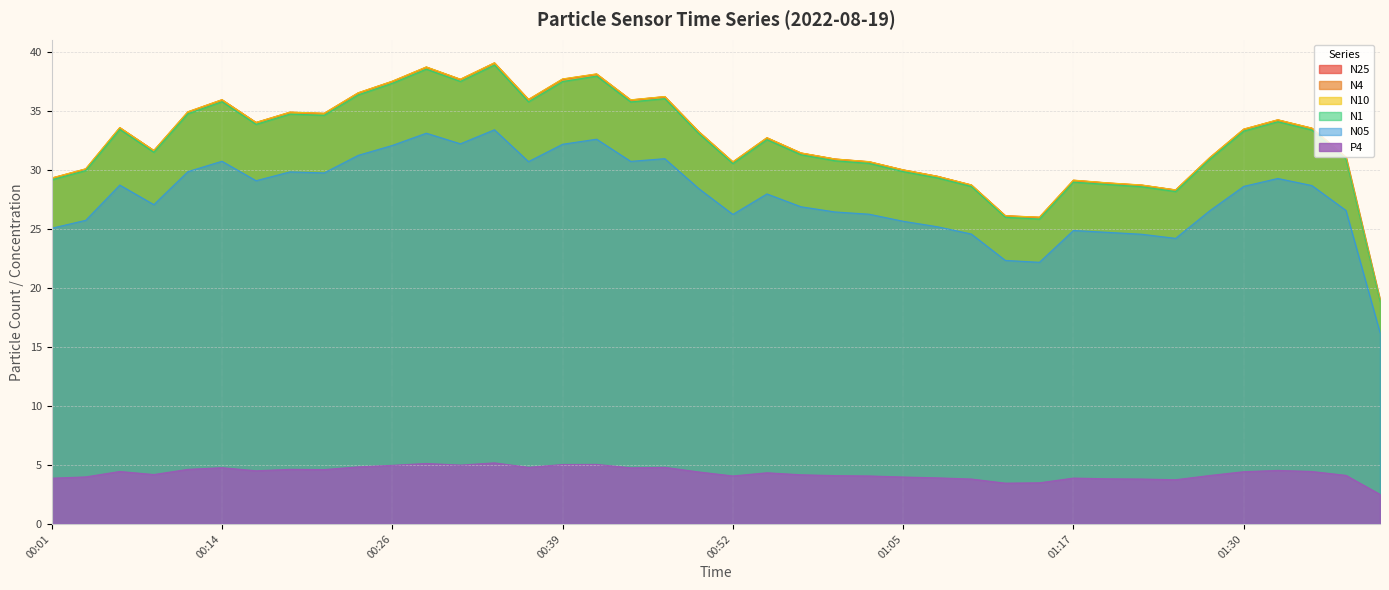

At which label does N4 first exceed 33?

00:06